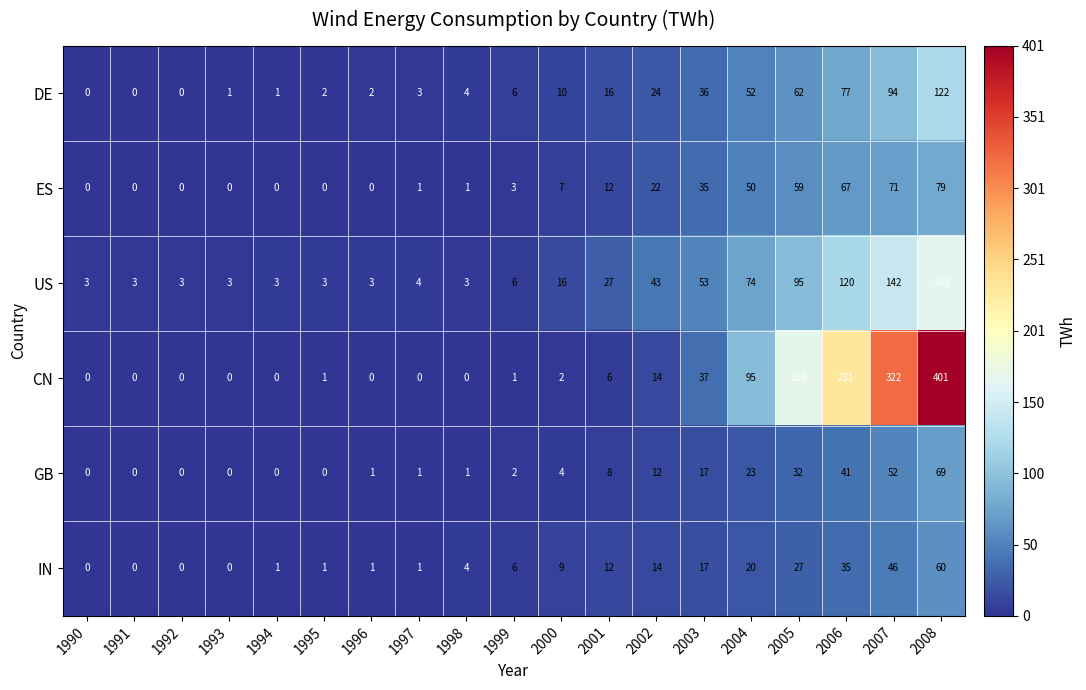

The value of ES at 1991 is 35. True or false?

False